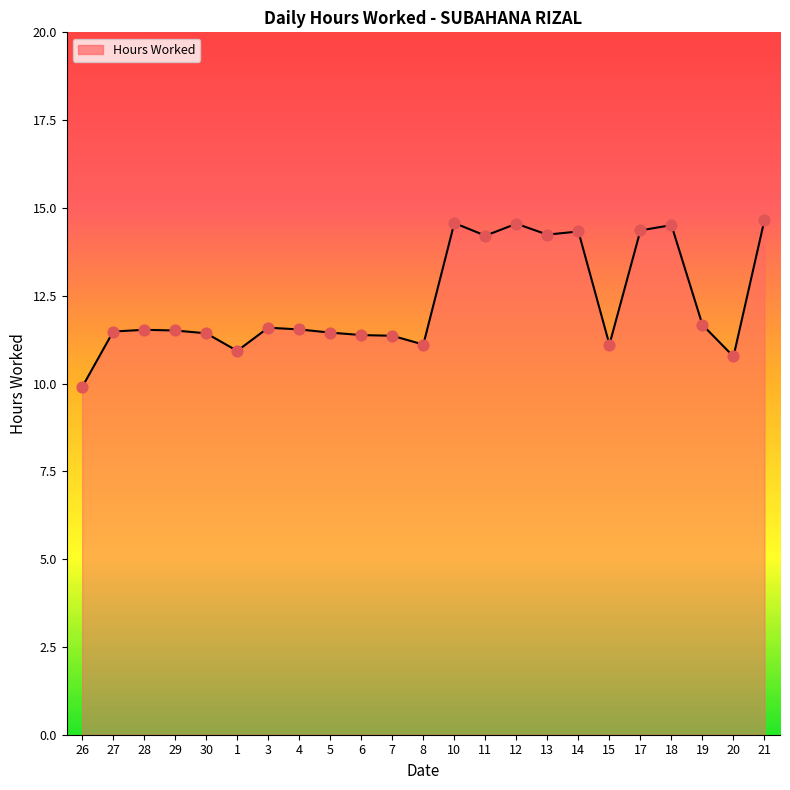

Between 11 and 7, which is larger?

11